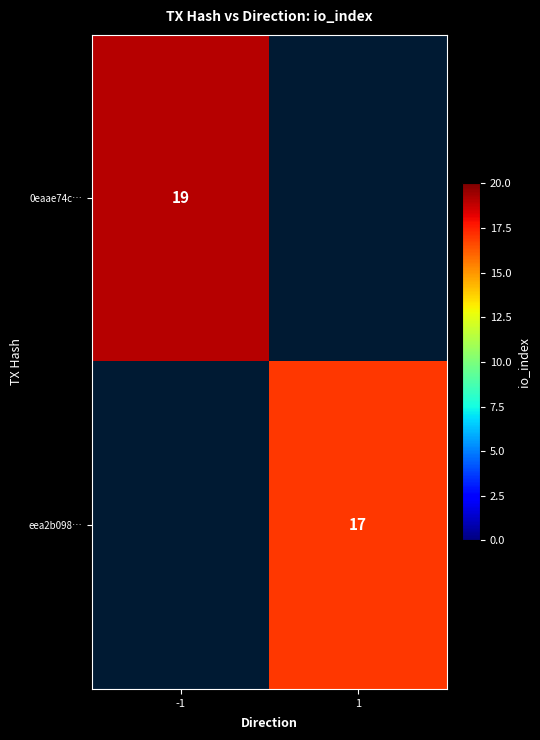

Is it true that eea2b098… equals 17 at 1?

True